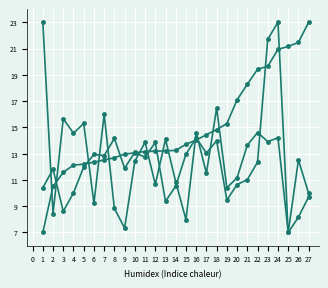

Count the number of categories in the chart.

27